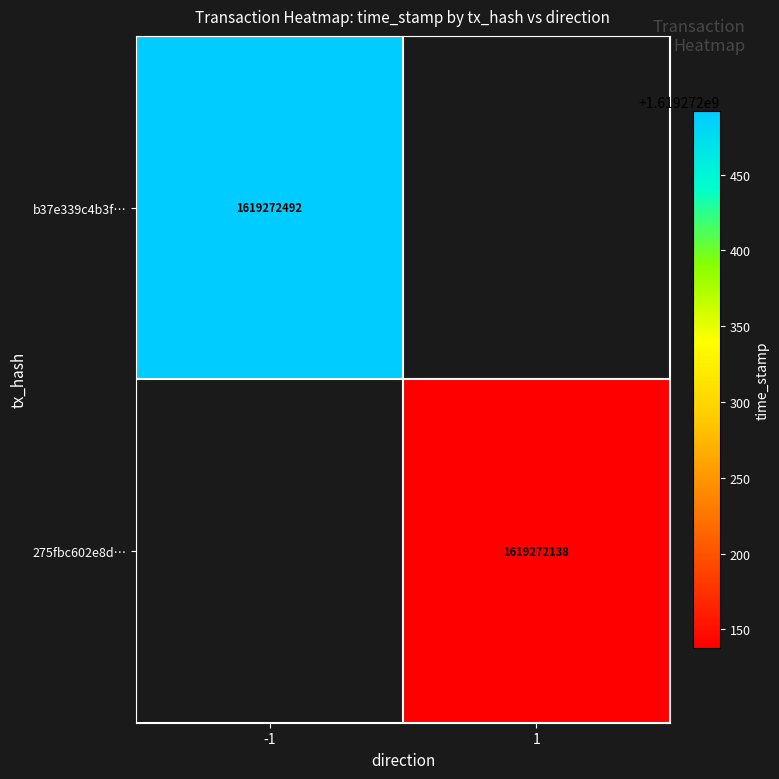

What is the maximum value shown in the chart?

1619272492